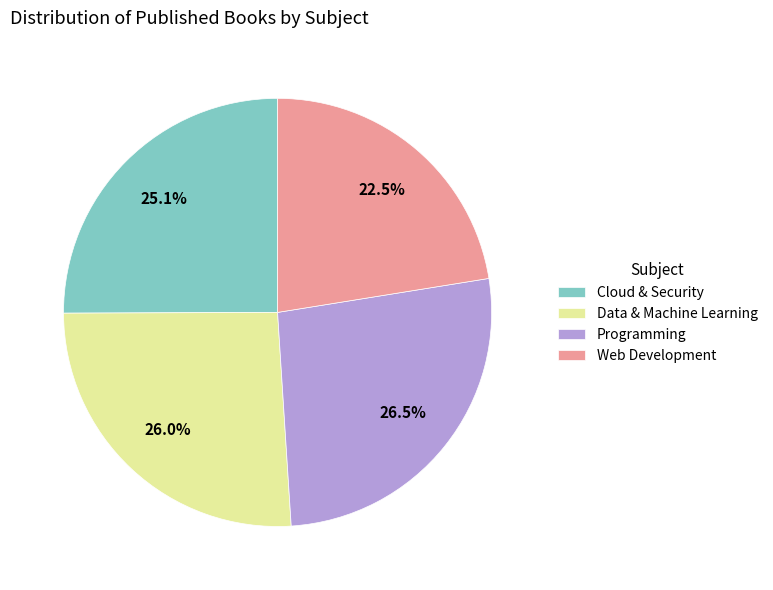

Do Data & Machine Learning and Web Development together represent more than half of the pie?

No